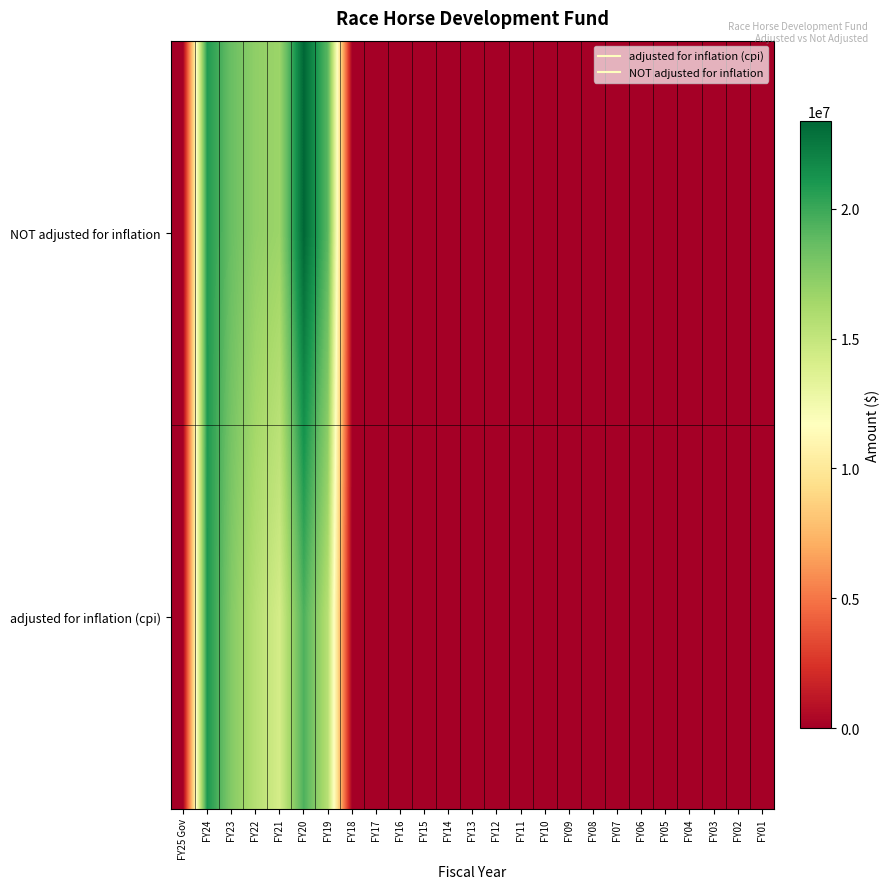

Which has a higher value, FY24 or FY13?

FY24